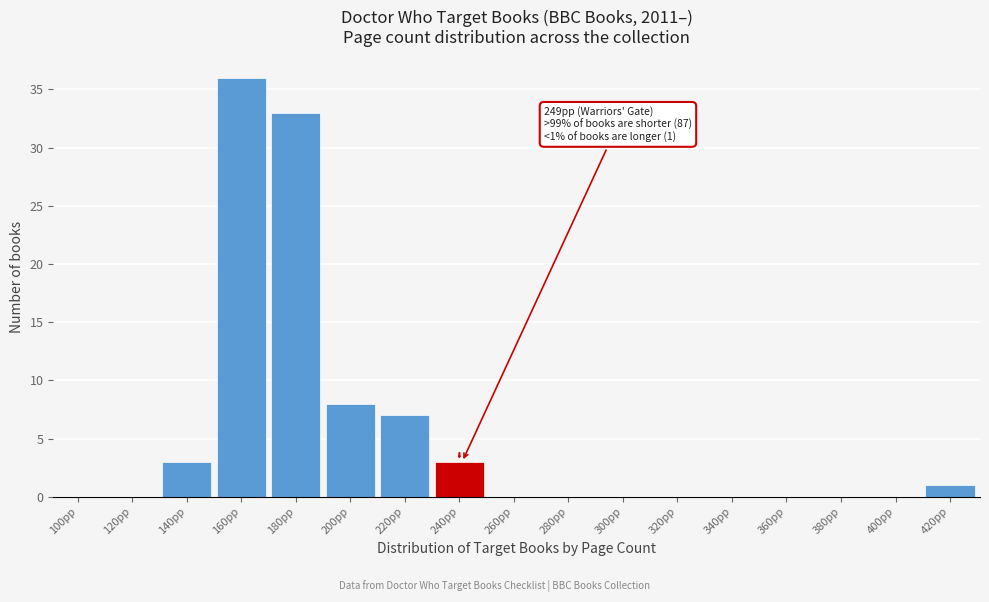

Reading left to right, what are all the values shown in this chart?

100pp=0	120pp=0	140pp=3	160pp=36	180pp=33	200pp=8	220pp=7	240pp=3	260pp=0	280pp=0	300pp=0	320pp=0	340pp=0	360pp=0	380pp=0	400pp=0	420pp=1